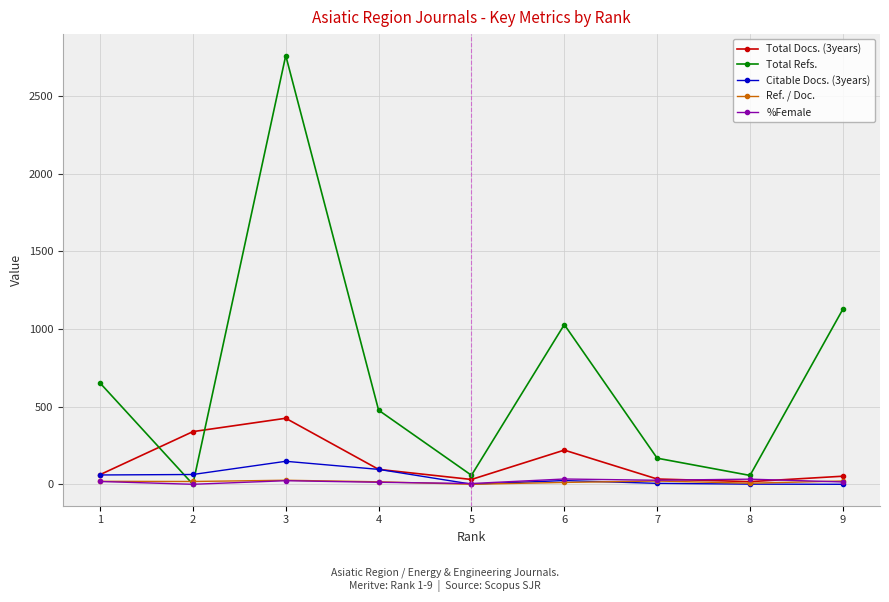

The value of %Female at 2 is 0. True or false?

True